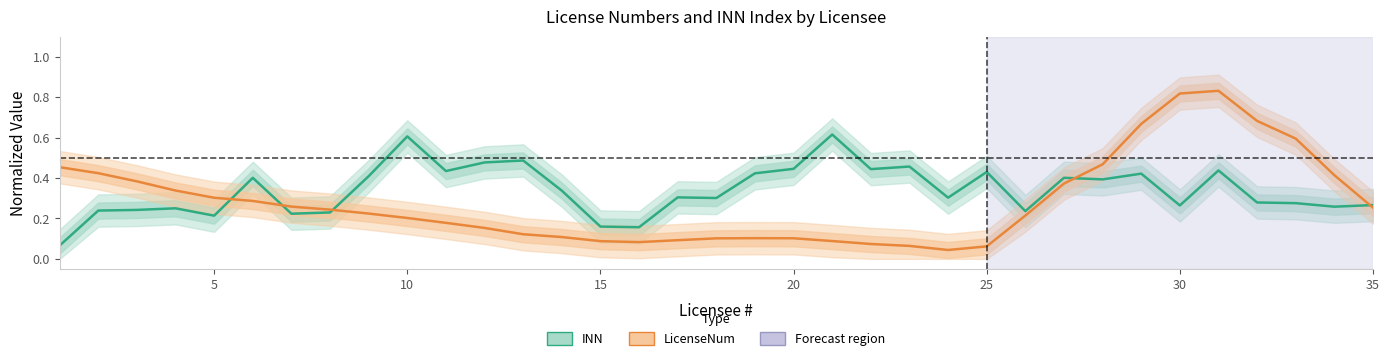

What is the average value of the INN series?

0.3